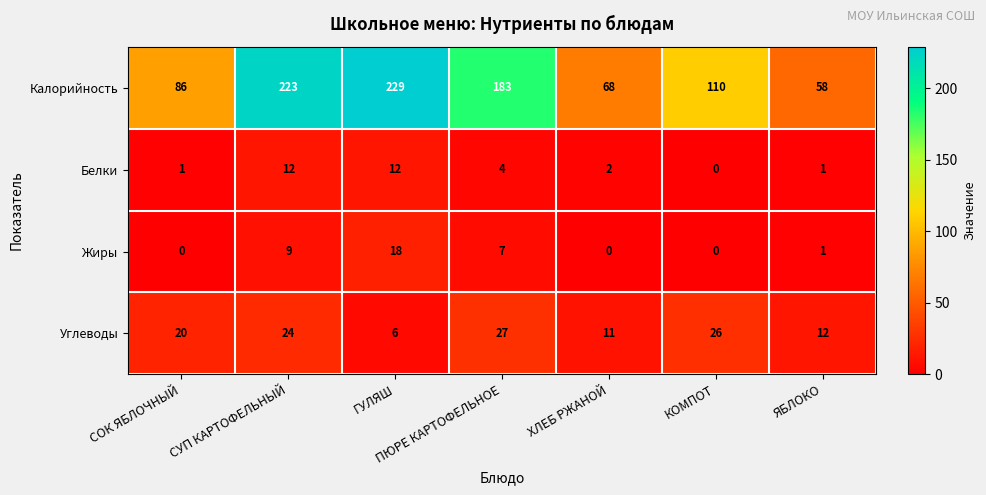

Which category has the highest value in the Калорийность series?

ГУЛЯШ